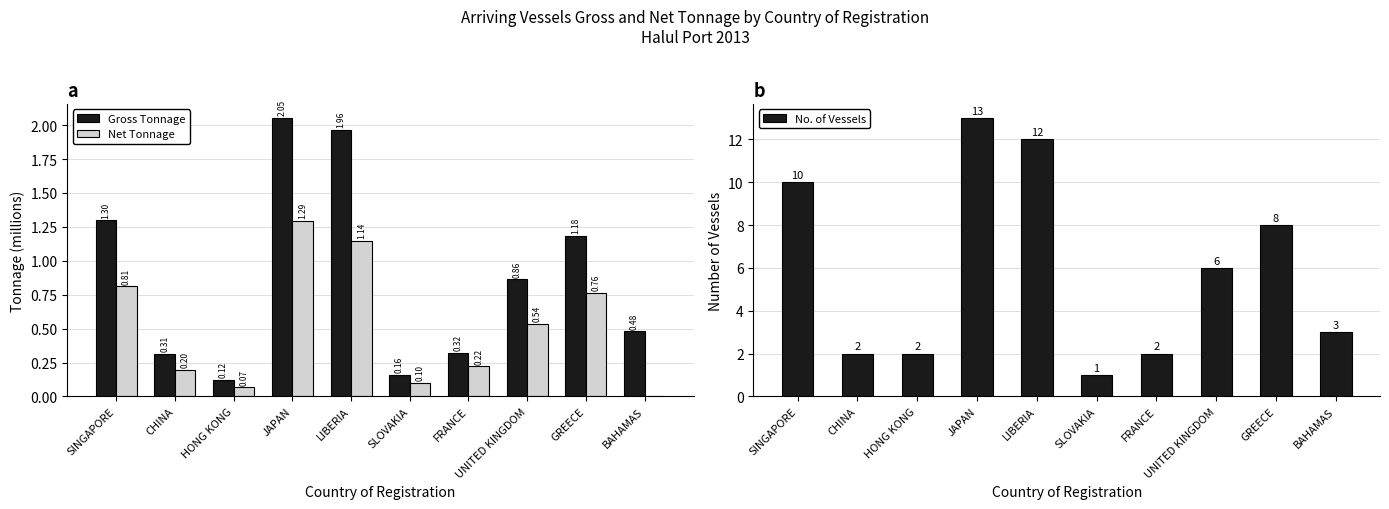

Reading left to right, what are all the values shown in this chart?

Gross Tonnage: SINGAPORE=1.3	CHINA=0.3	HONG KONG=0.1	JAPAN=2.1	LIBERIA=2.0	SLOVAKIA=0.2	FRANCE=0.3	UNITED KINGDOM=0.9	GREECE=1.2	BAHAMAS=0.5
Net Tonnage: SINGAPORE=0.8	CHINA=0.2	HONG KONG=0.1	JAPAN=1.3	LIBERIA=1.1	SLOVAKIA=0.1	FRANCE=0.2	UNITED KINGDOM=0.5	GREECE=0.8	BAHAMAS=0.0
No. of Vessels: SINGAPORE=10.0	CHINA=2.0	HONG KONG=2.0	JAPAN=13.0	LIBERIA=12.0	SLOVAKIA=1.0	FRANCE=2.0	UNITED KINGDOM=6.0	GREECE=8.0	BAHAMAS=3.0